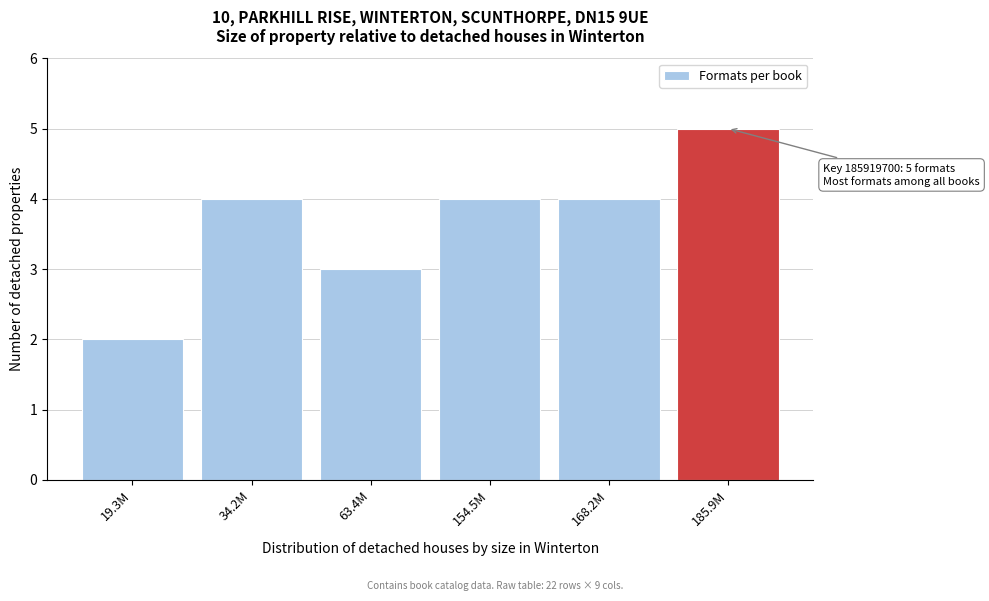

Reading left to right, what are all the values shown in this chart?

2	4	3	4	4	5